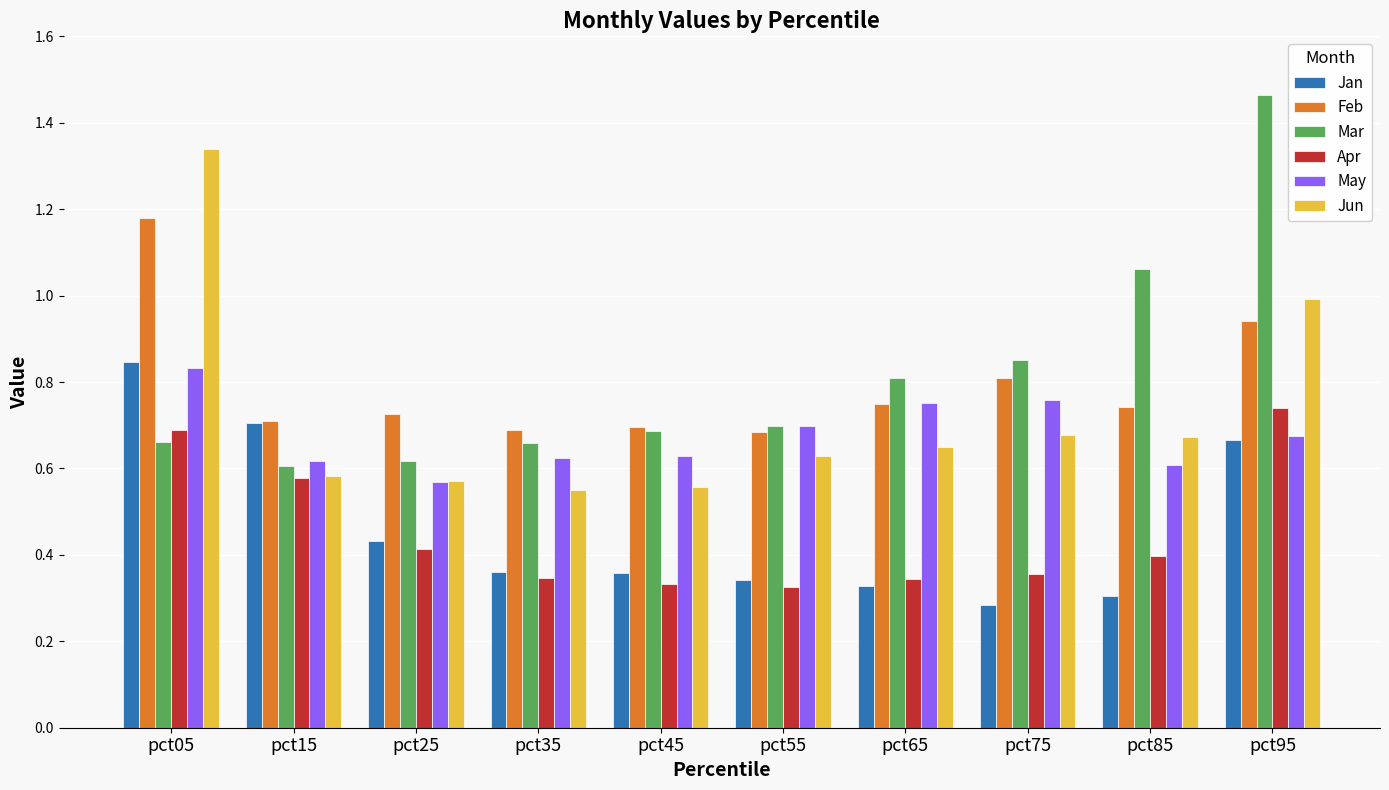

How many Jan values are between 0 and 1?

10